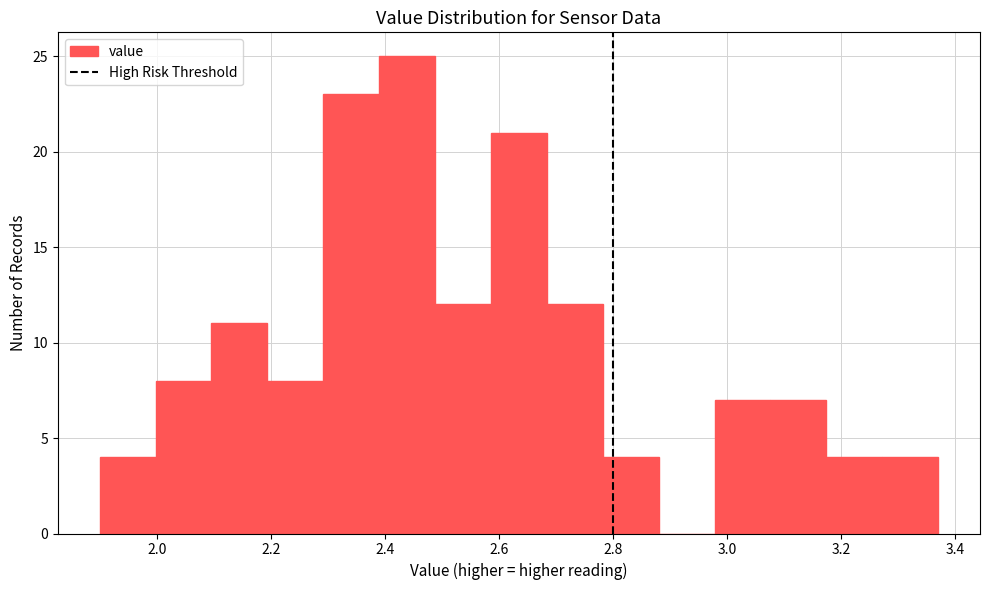

Reading left to right, list every bar in this chart as the range it spans on the x-axis followed by its height. Neither the bar edges nor the heights are printed on the chart, so give them approximately, as read against the axes.

1.900 to 1.998: 4
1.998 to 2.096: 8
2.096 to 2.194: 11
2.194 to 2.292: 8
2.292 to 2.390: 23
2.390 to 2.488: 25
2.488 to 2.586: 12
2.586 to 2.684: 21
2.684 to 2.782: 12
2.782 to 2.880: 4
2.880 to 2.978: 0
2.978 to 3.076: 7
3.076 to 3.174: 7
3.174 to 3.272: 4
3.272 to 3.370: 4